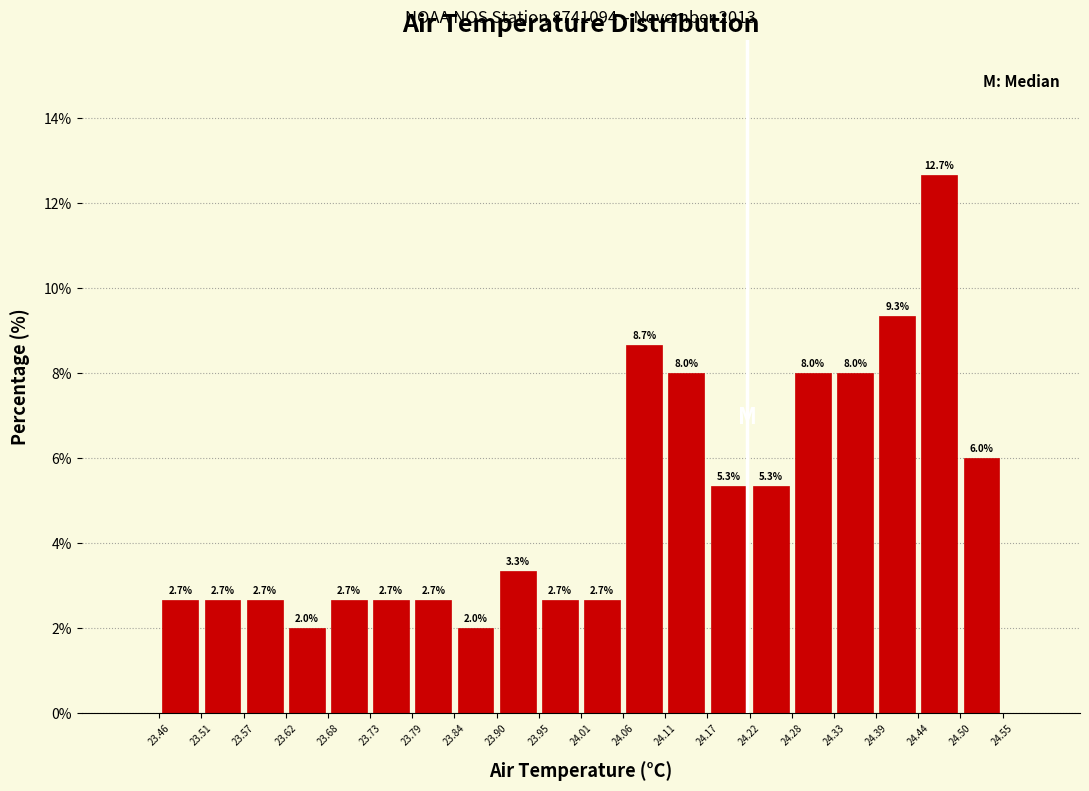

How tall is the bar that spans 24.33 to 24.39 on the x-axis?

8.0